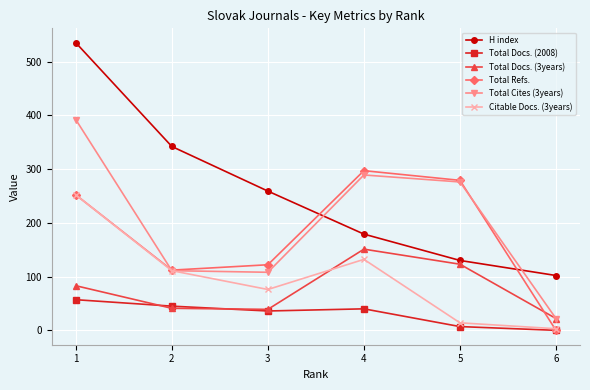

What is the sum of the Total Docs. (3years) values at 1 and 5?

206